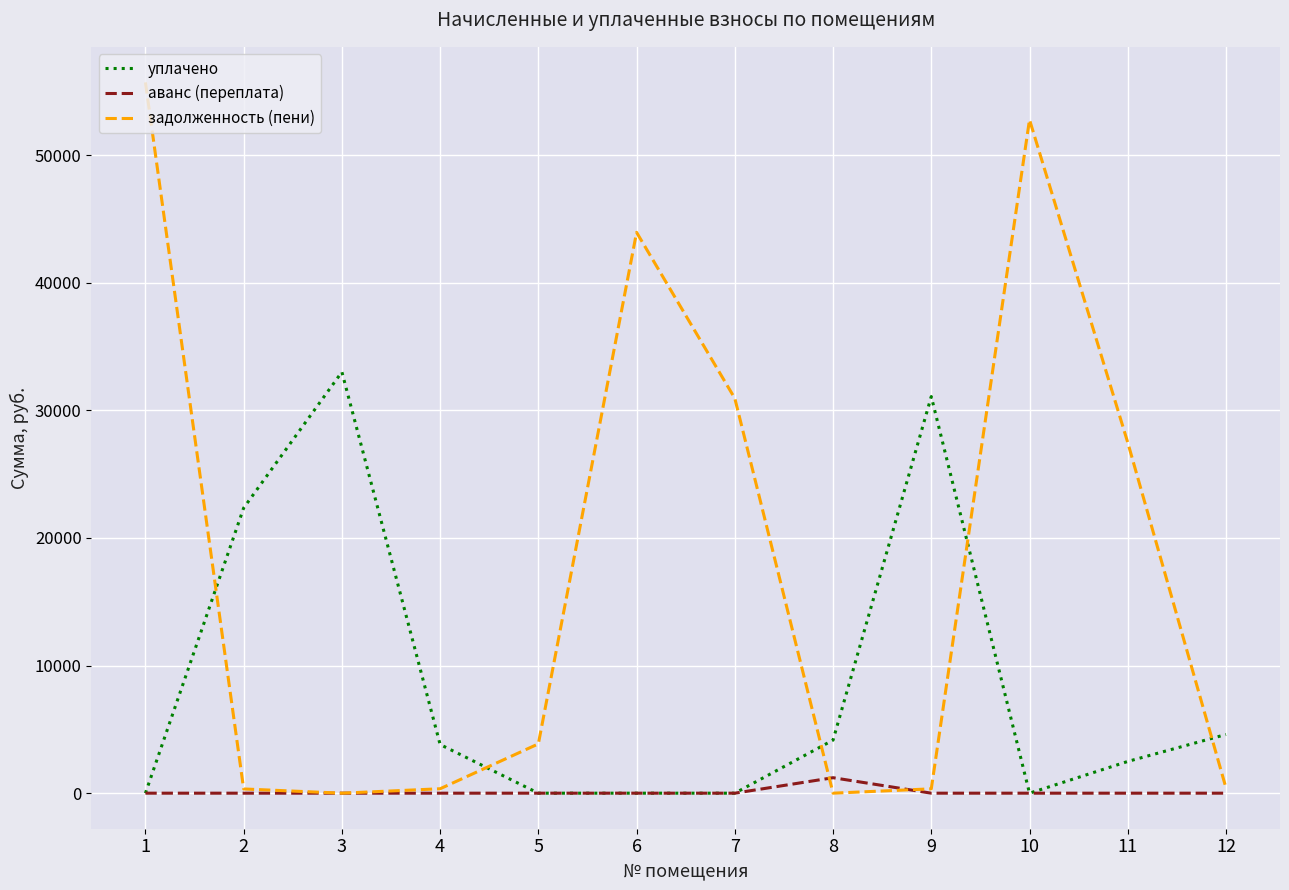

True or false: задолженность (пени) and уплачено intersect in this chart.

True